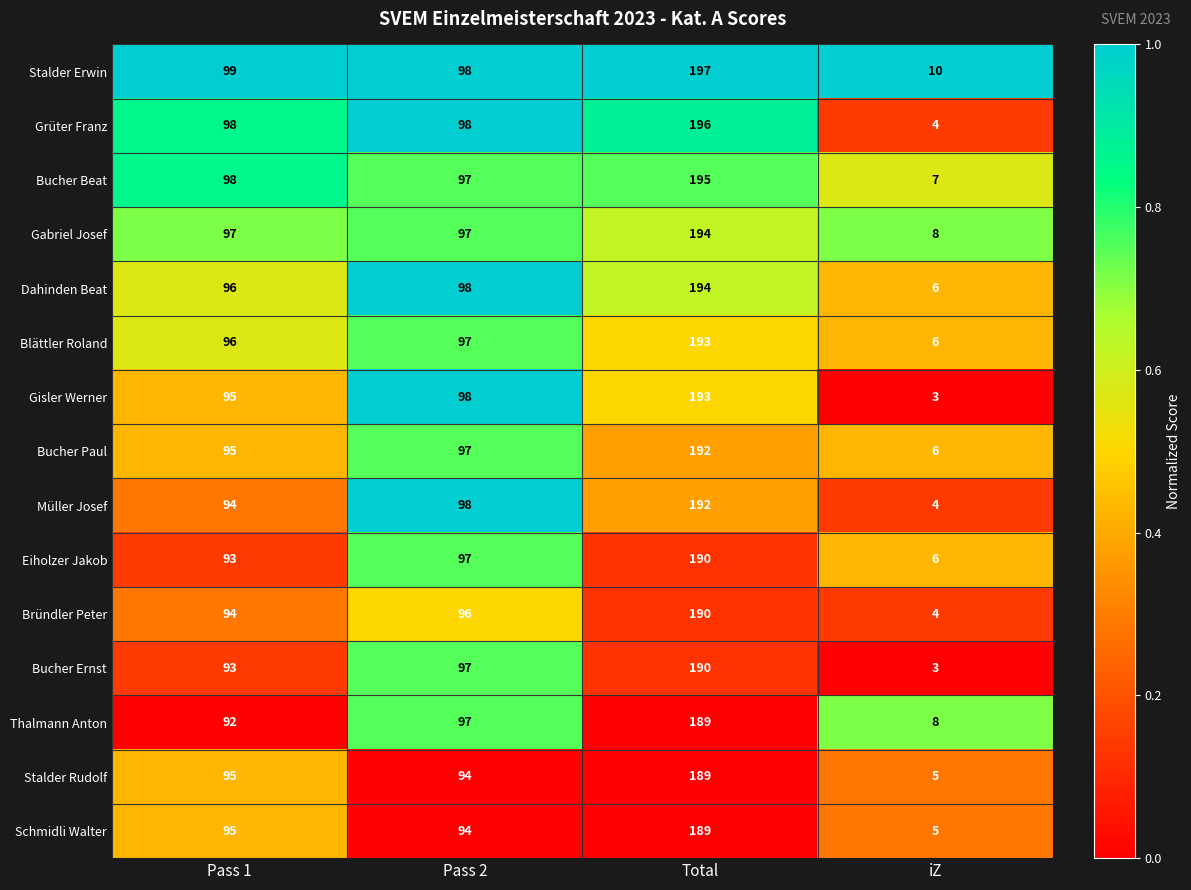

What is the difference between the highest and lowest values at iZ?

7